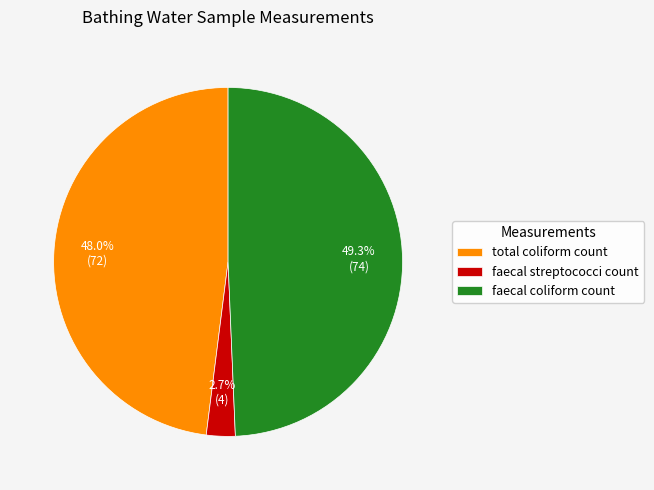

What percentage is NOT represented by total coliform count?

52.0%